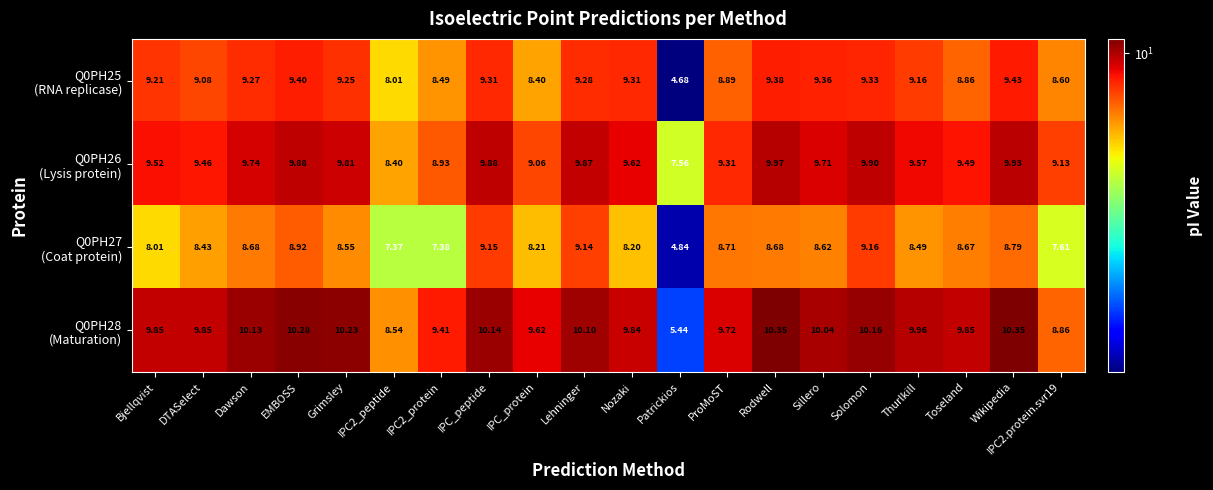

At which category is the sum across all series the highest?

Solomon